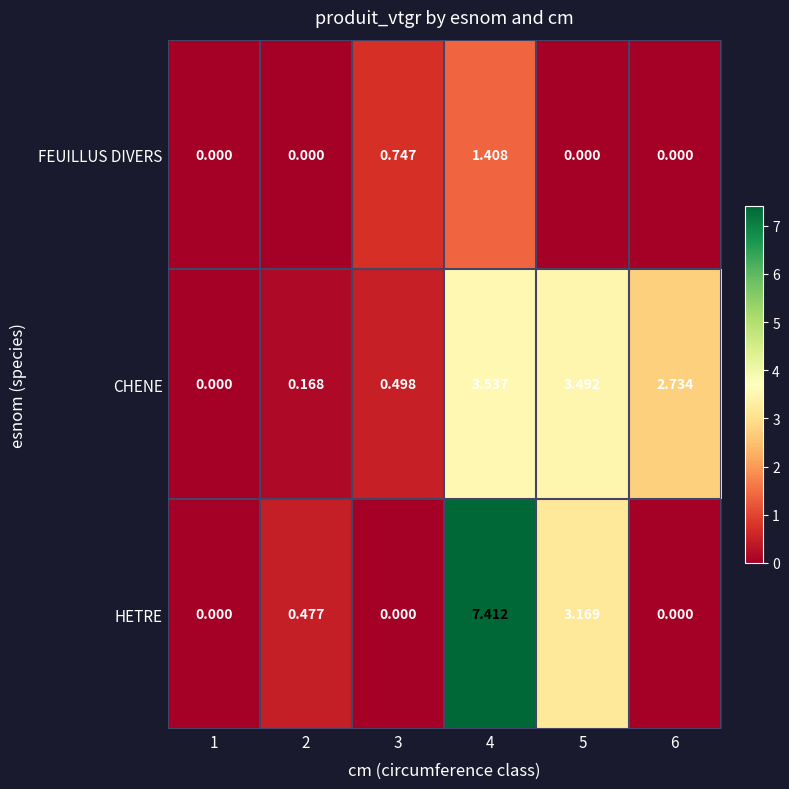

What is the spread (max minus min) of values at 4?

6.0